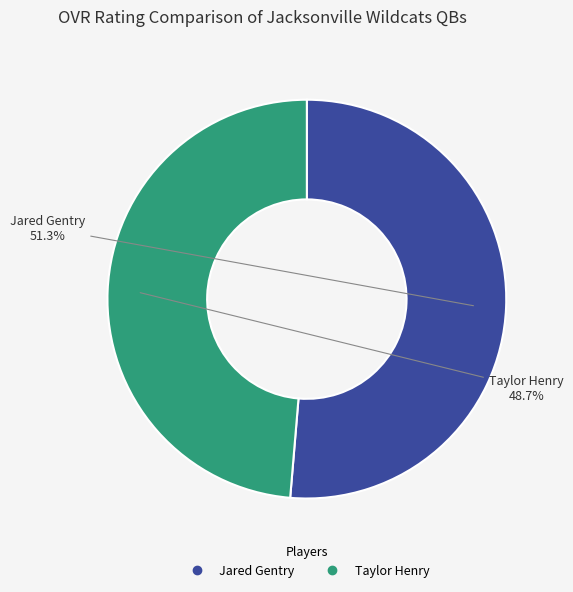

Approximately how many times larger is the value at Taylor Henry compared to Jared Gentry?

0.9